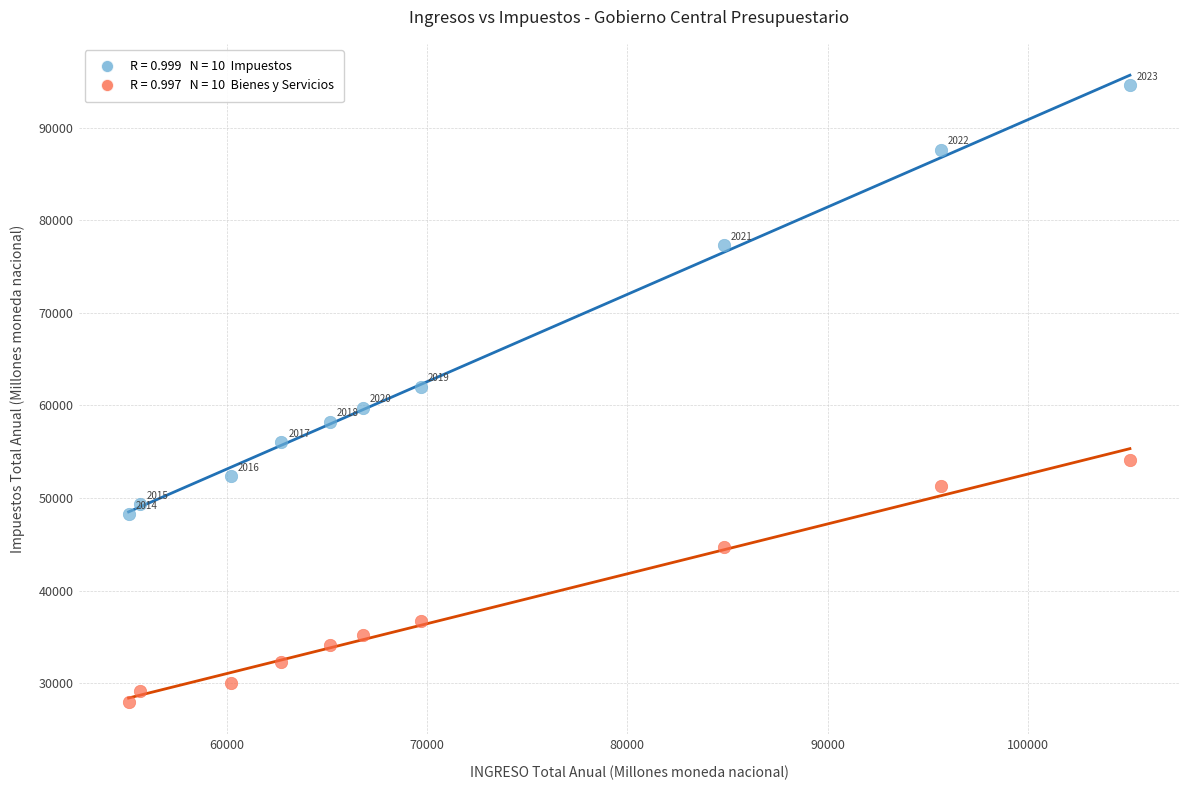

Across all data points, what is the range of Y values (max minus min)?

66632.4